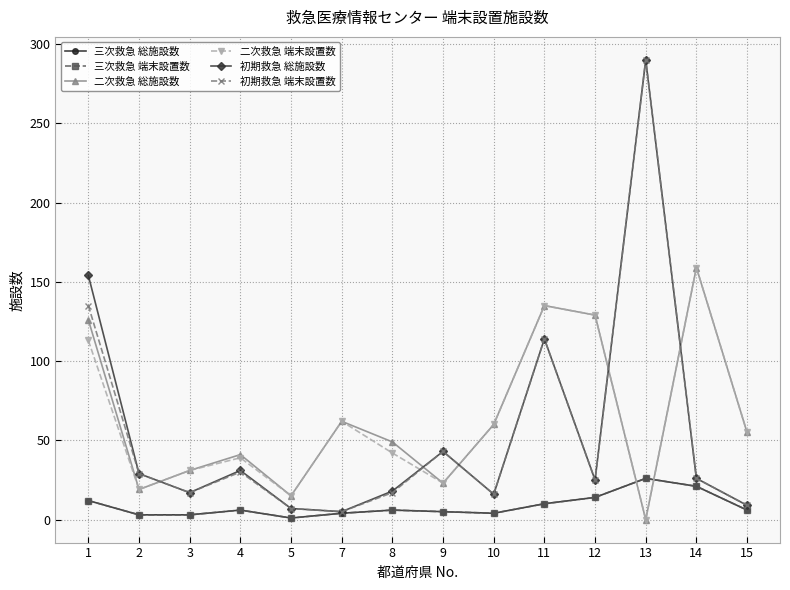

Rank the series by their maximum value, from lowest to highest.

三次救急 総施設数, 三次救急 端末設置数, 二次救急 総施設数, 二次救急 端末設置数, 初期救急 総施設数, 初期救急 端末設置数